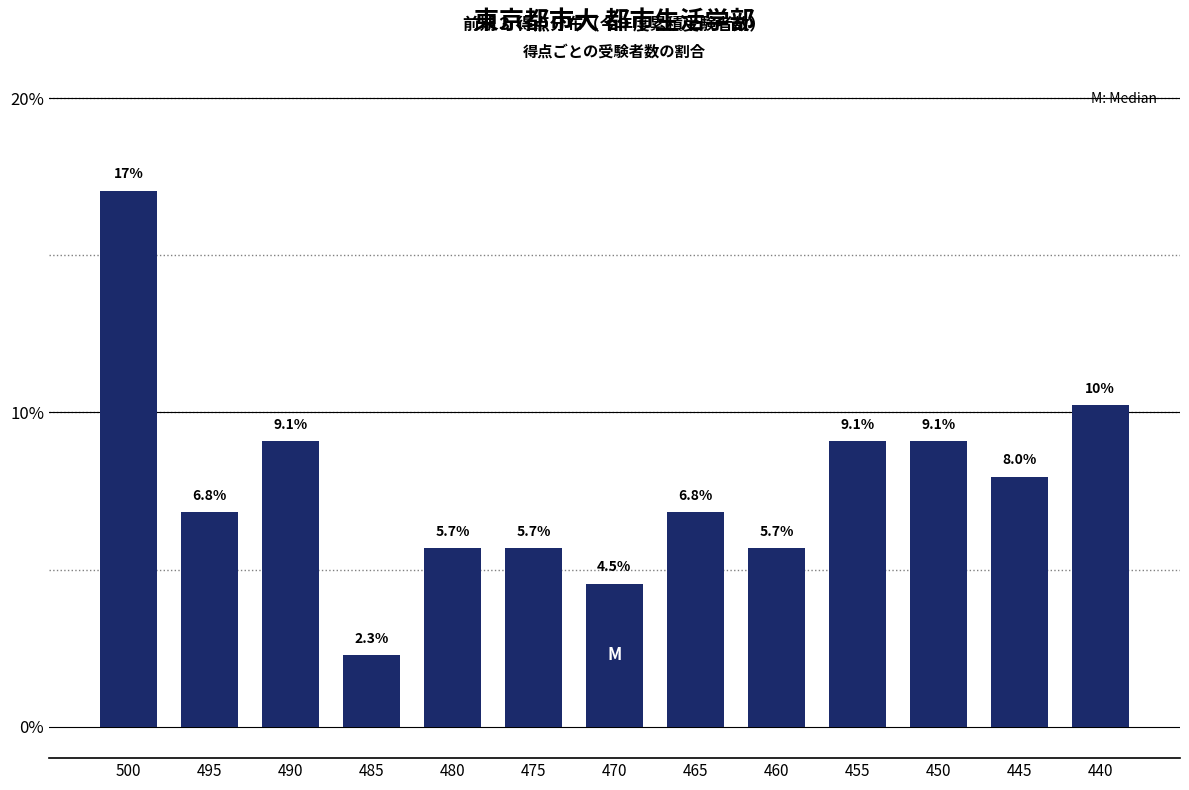

Reading left to right, list all the values displayed in this chart.

500=17.0	495=6.8	490=9.1	485=2.3	480=5.7	475=5.7	470=4.5	465=6.8	460=5.7	455=9.1	450=9.1	445=8.0	440=10.2